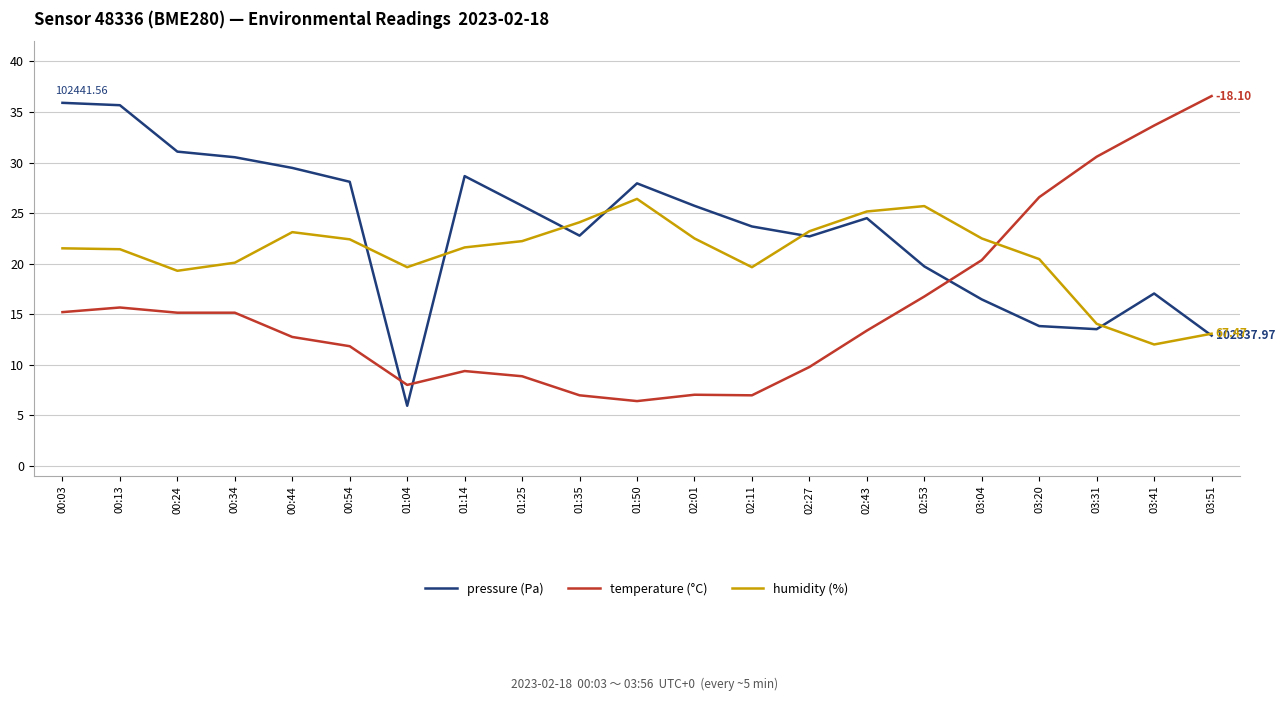

At which label does humidity (%) first exceed 21?

00:03